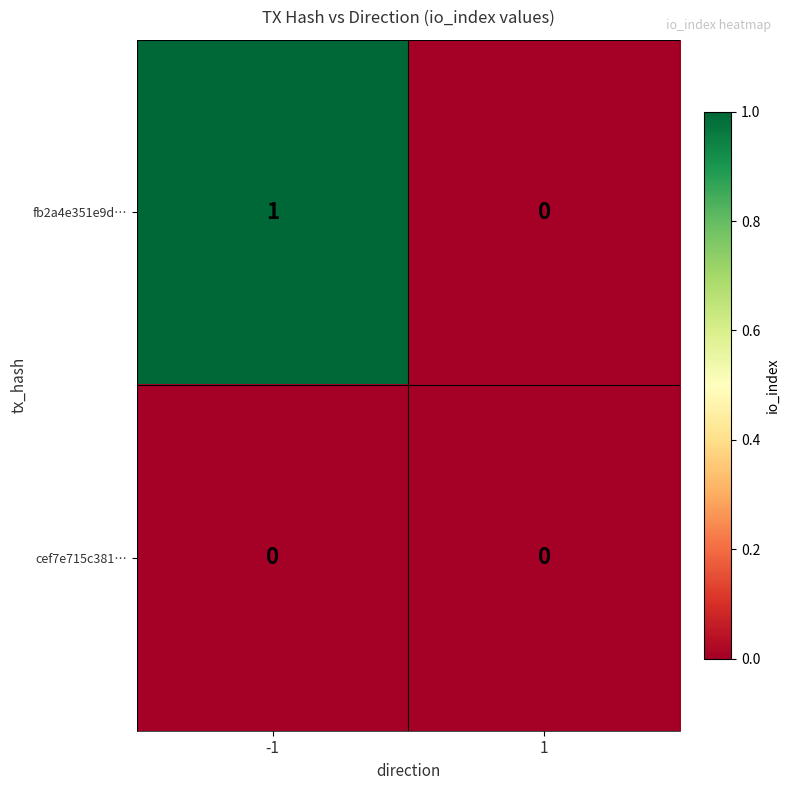

At which category is the sum across all series the highest?

-1